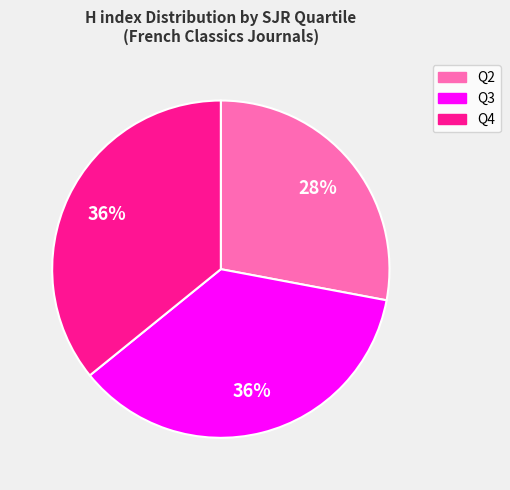

Is there a majority slice in this chart?

No